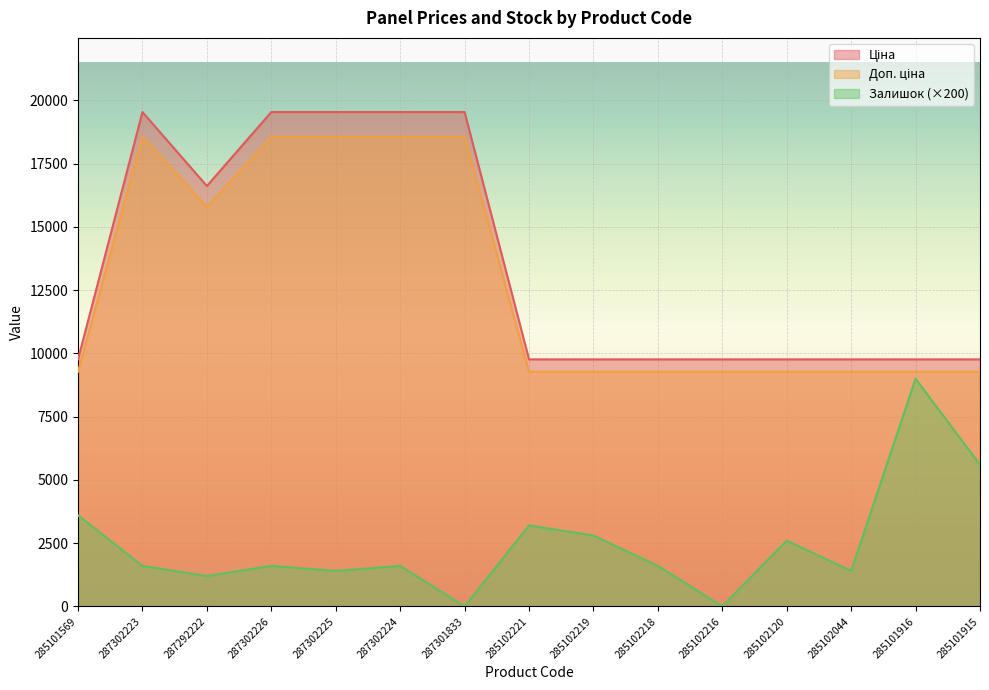

What position from the right is 285102044?

3